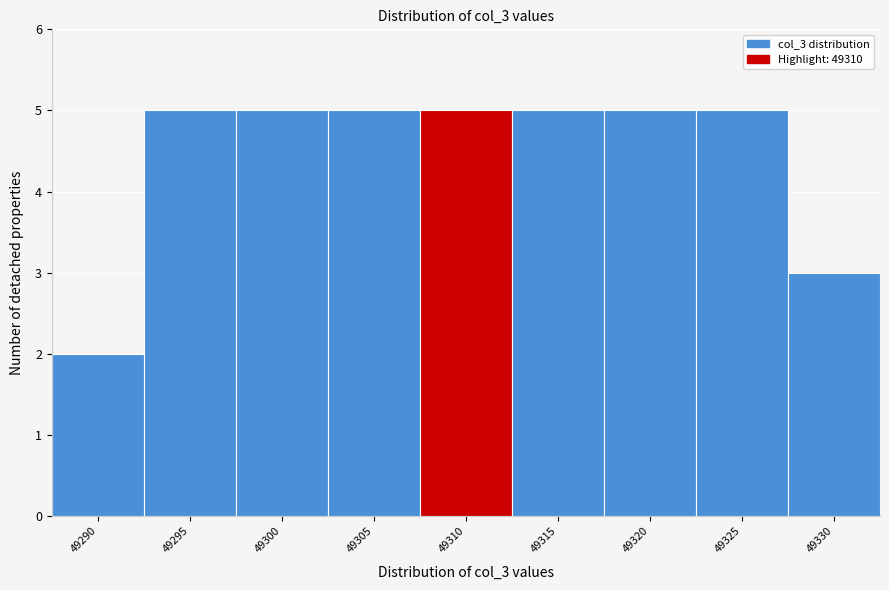

Reading left to right, list all the values displayed in this chart.

49290=2	49295=5	49300=5	49305=5	49310=5	49315=5	49320=5	49325=5	49330=3